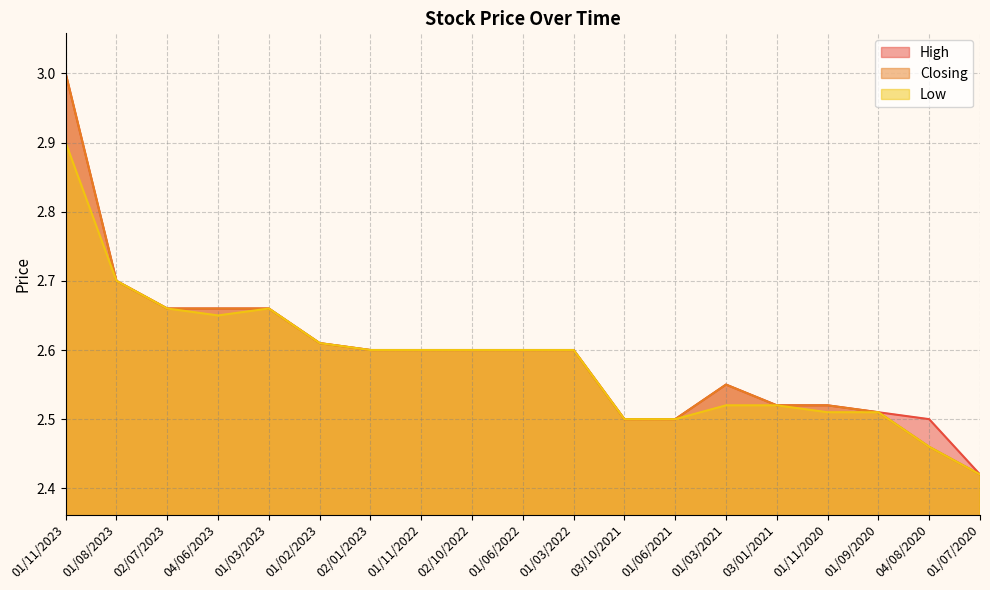

At which label is Closing closest to 2?

01/07/2020